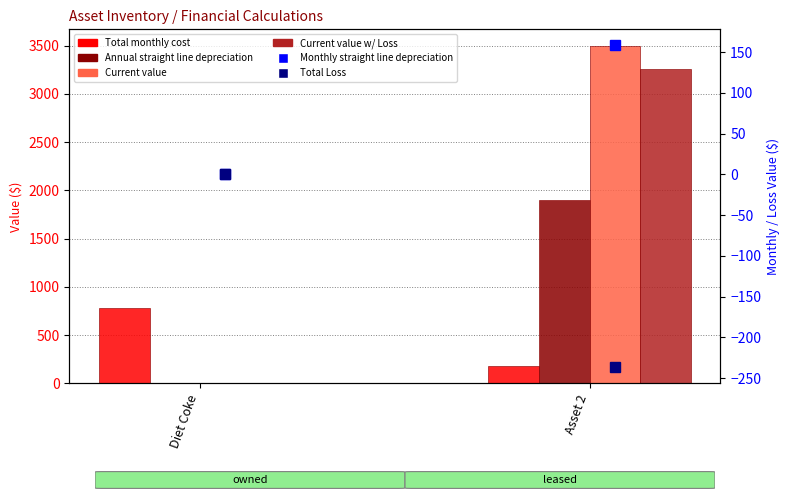

Reading left to right, extract all data points from this chart.

Total monthly cost: 780.0	184.0
Annual straight line depreciation: 0.0	1900.0
Current value: 0.0	3494.3
Current value w/ Loss: 0.0	3257.4
Monthly straight line depreciation: 0.0	158.3
Total Loss: 0.0	-236.9